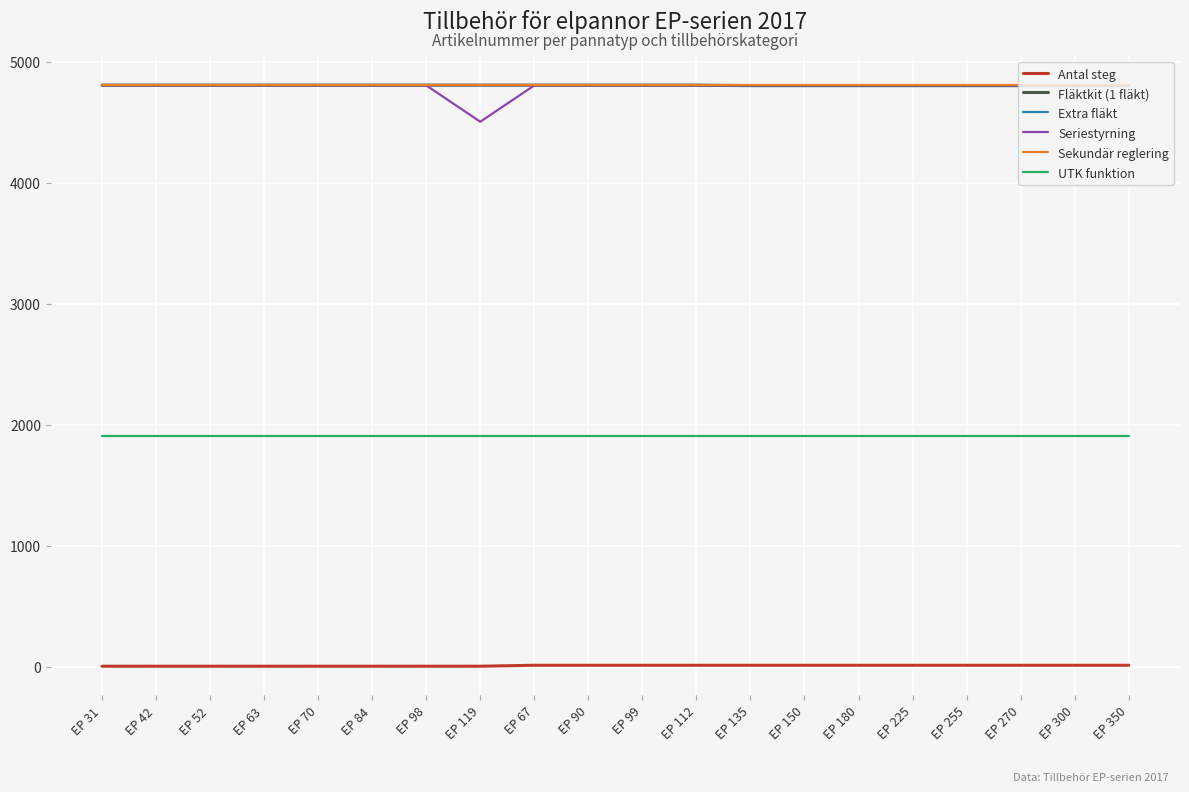

What is the maximum value for UTK funktion?

1909